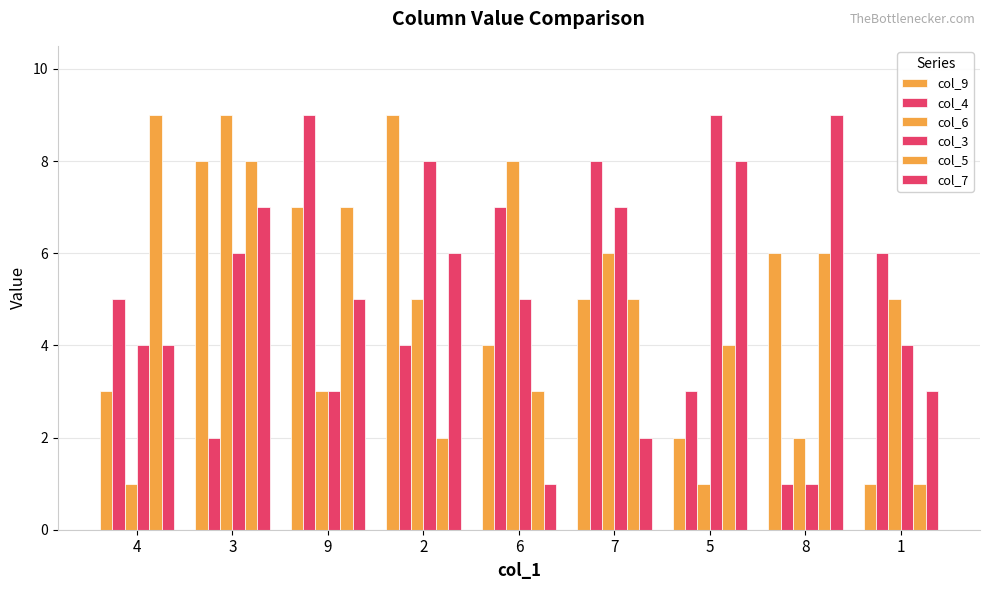

Count the number of data series in this chart.

6